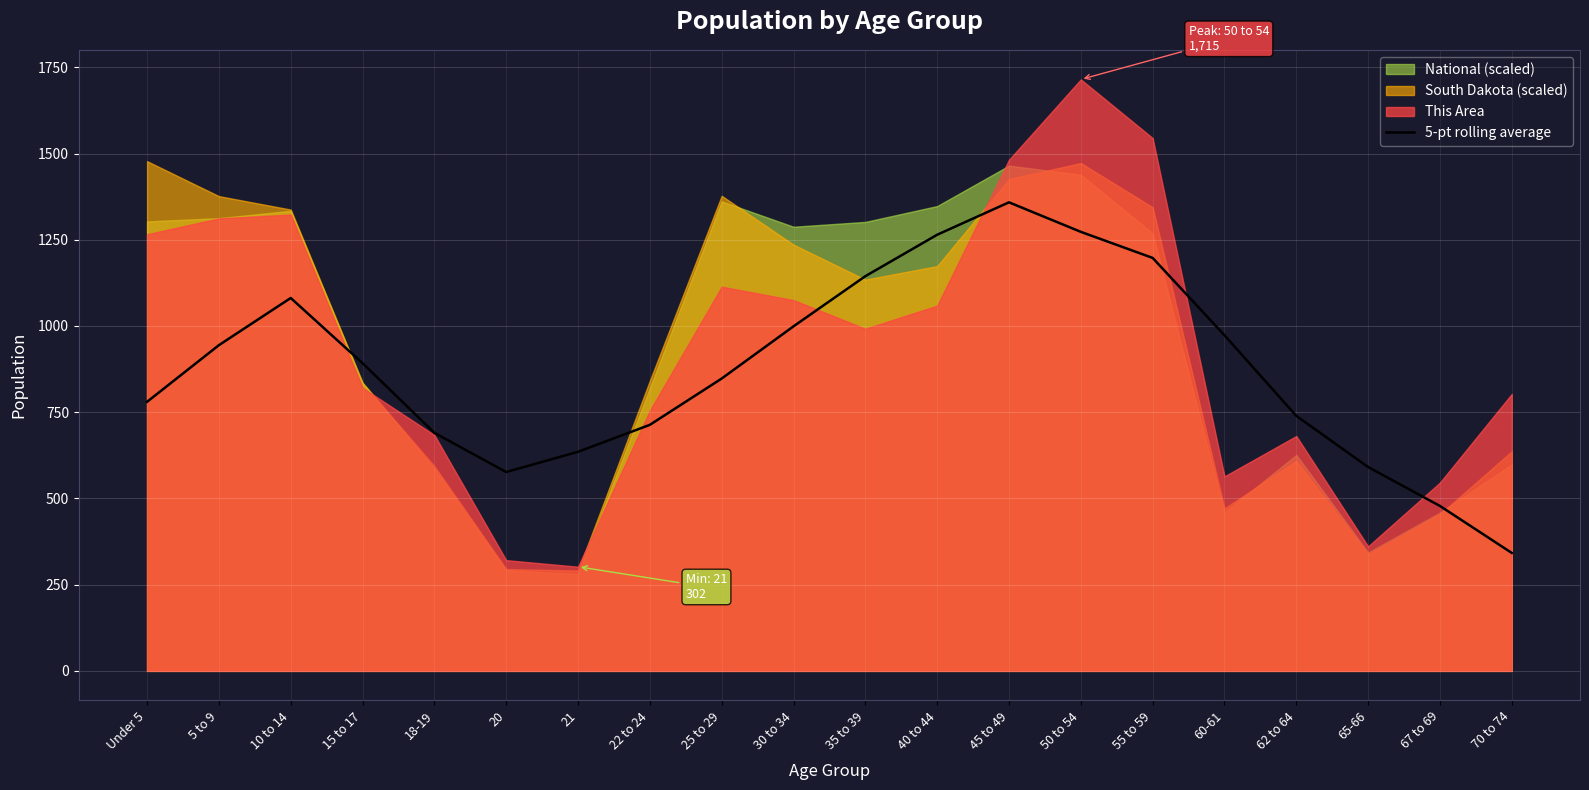

What position from the right is 15 to 17?

17